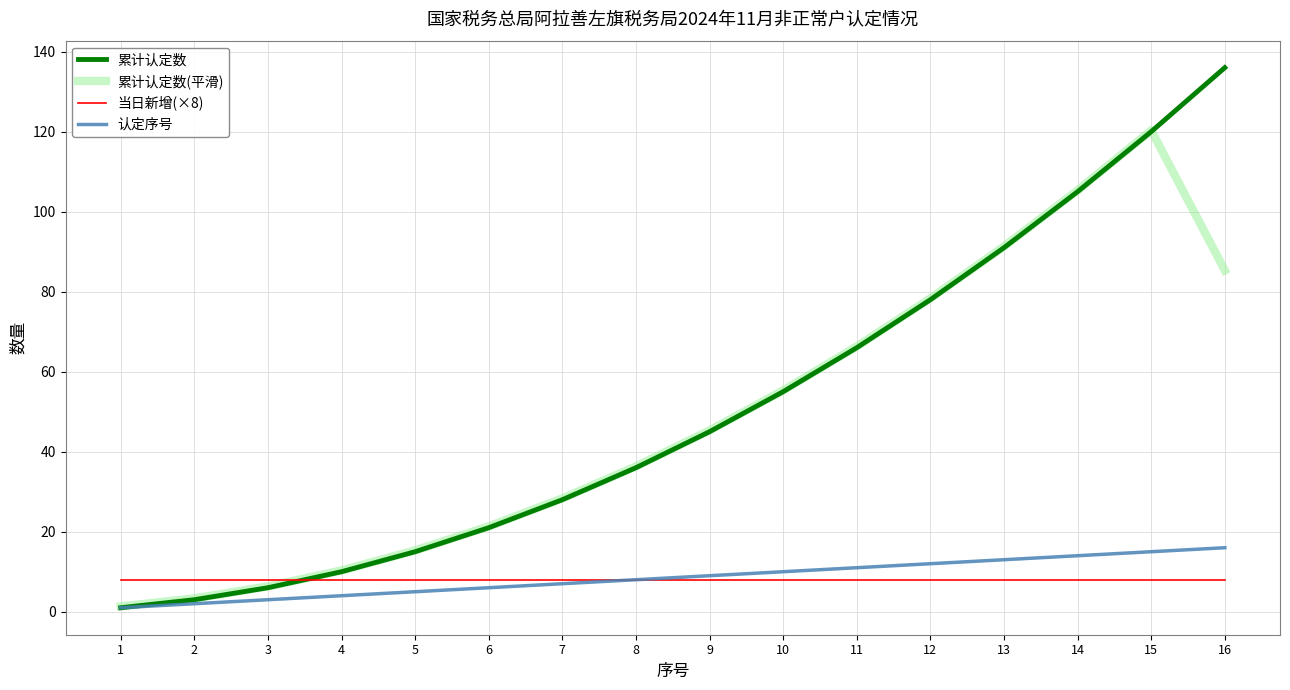

Which series ends up on top after the final intersection of 累计认定数 and 当日新增(×8)?

累计认定数